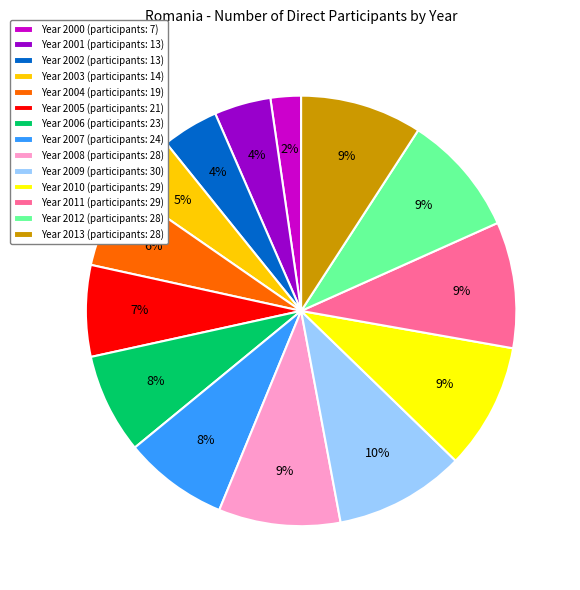

Which slice is the smallest?

Year 2000 (participants: 7)